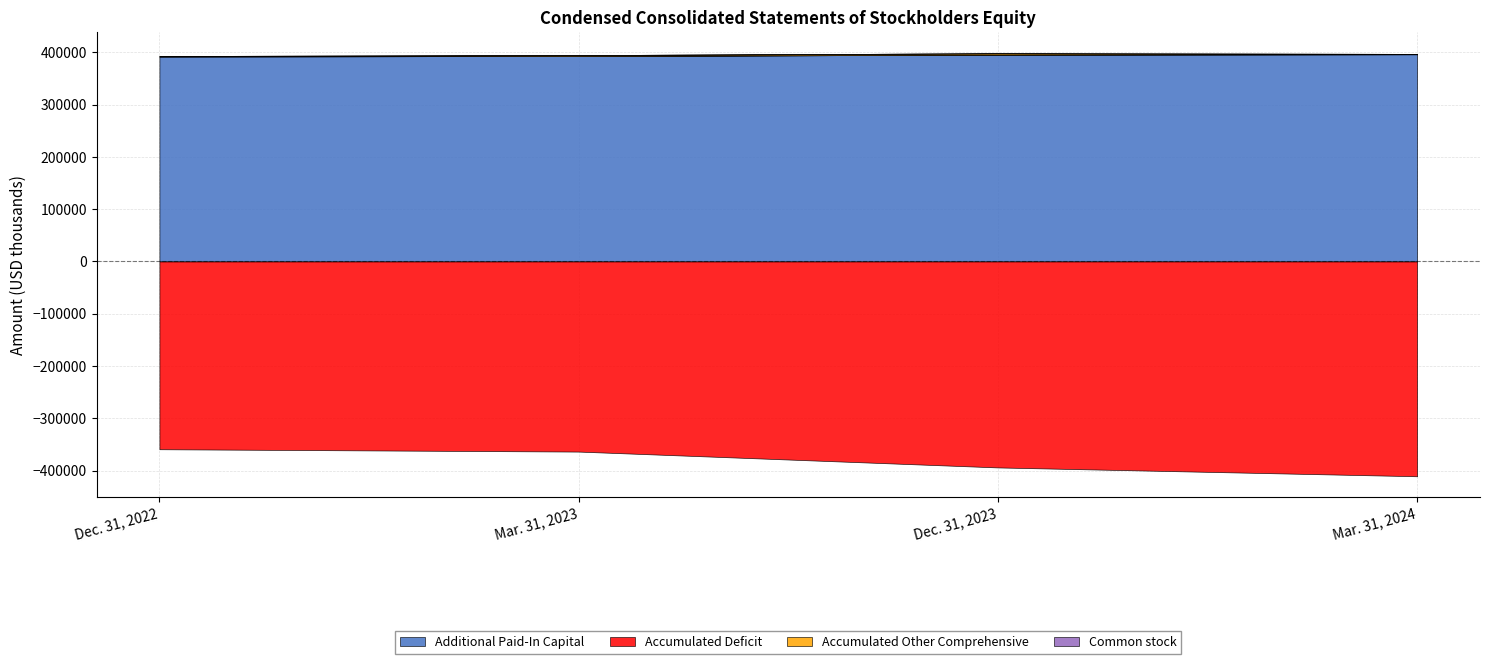

How many data points in Accumulated Other Comprehensive are less than 1676?

2